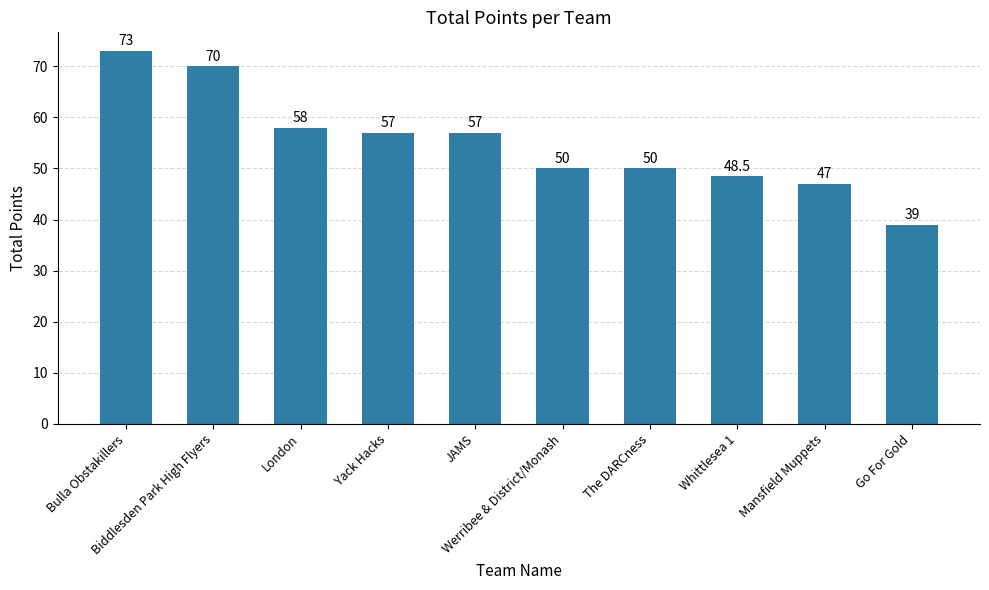

Reading left to right, what are all the values shown in this chart?

Bulla Obstakillers=73.0	Biddlesden Park High Flyers=70.0	London=58.0	Yack Hacks=57.0	JAMS=57.0	Werribee & District/Monash=50.0	The DARCness=50.0	Whittlesea 1=48.5	Mansfield Muppets=47.0	Go For Gold=39.0